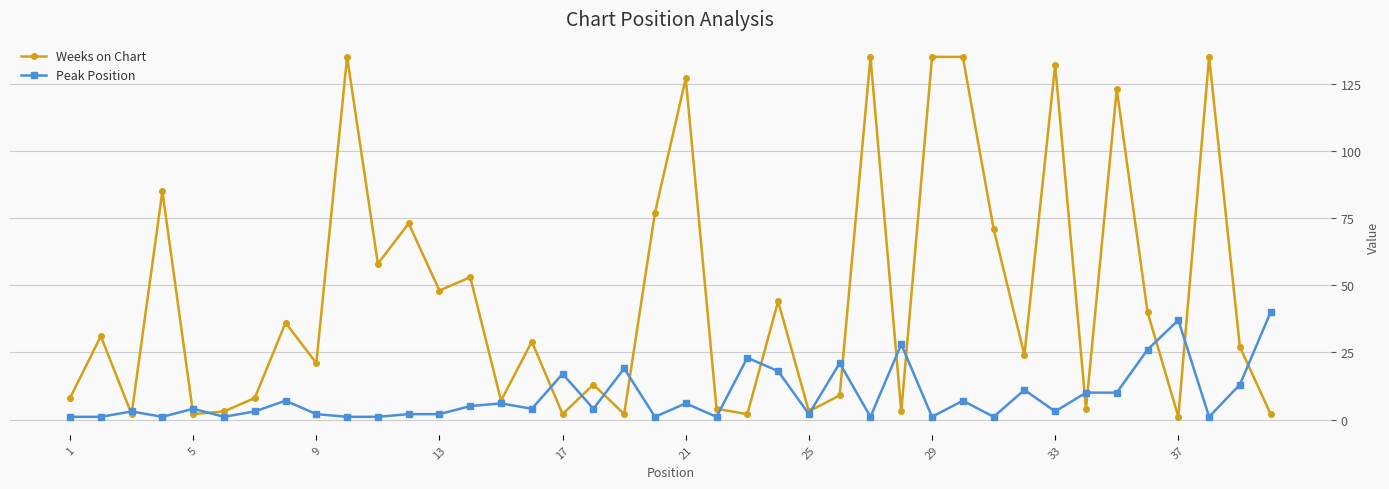

What are all the series names shown in the legend?

Weeks on Chart, Peak Position